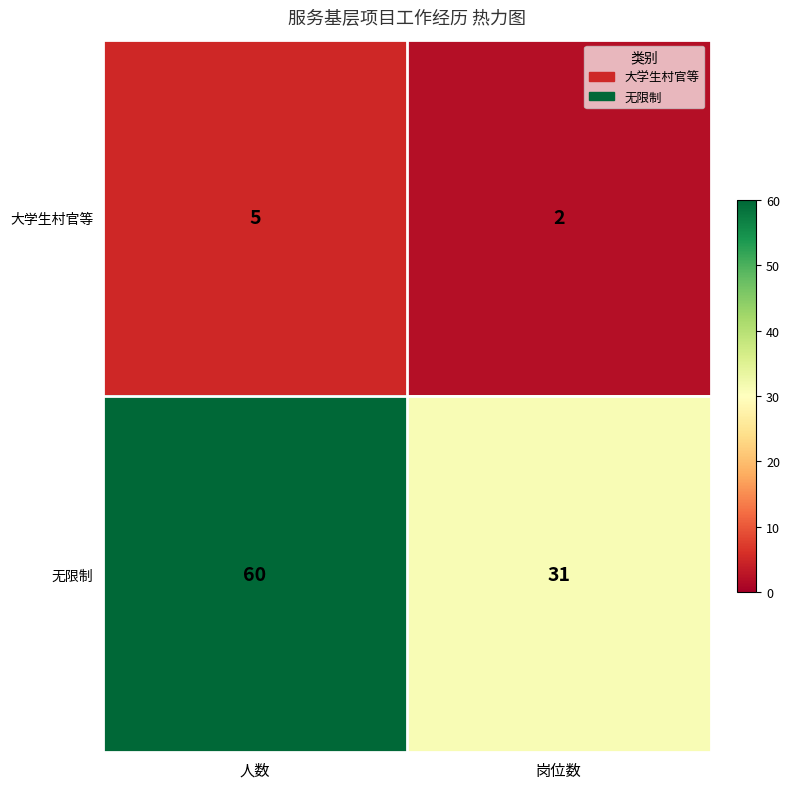

Reading right to left, what are all the values shown in this chart?

大学生村官等: 2	5
无限制: 31	60